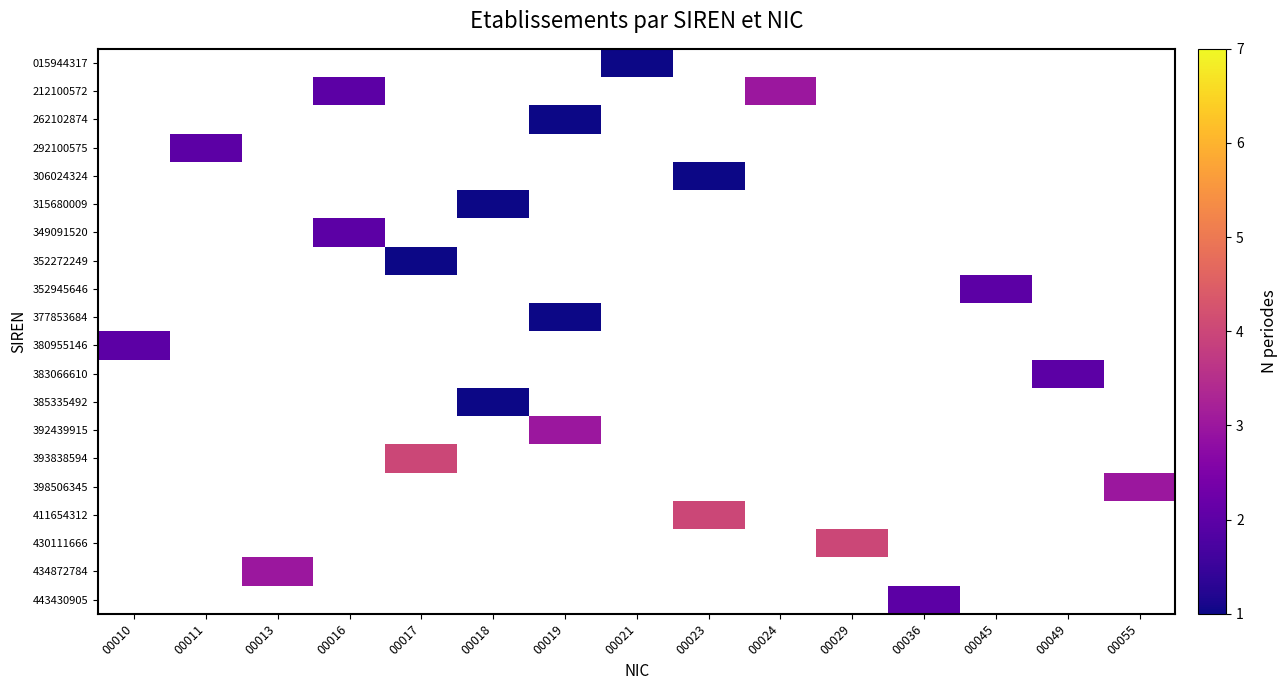

Which has a higher value, 00024 or 00017?

00017